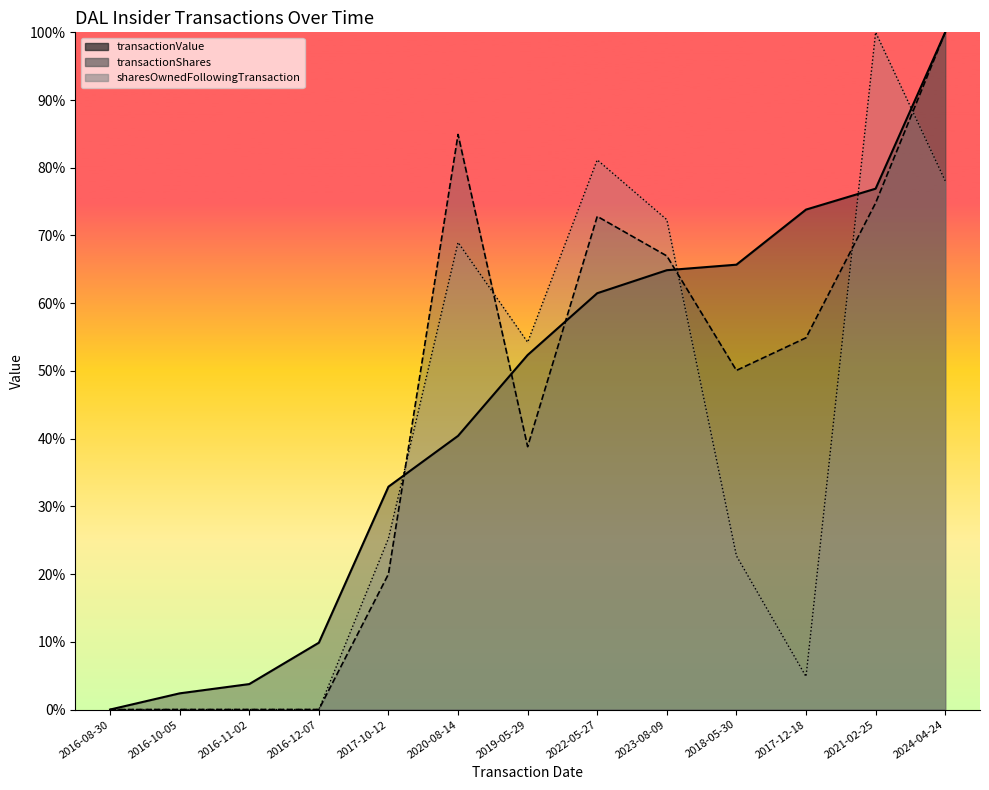

How many categories are shown in the chart?

13